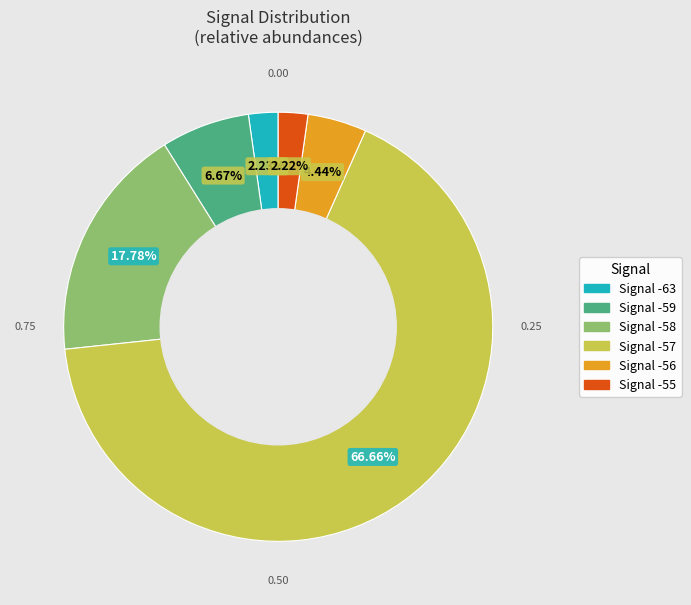

Is the sum of Signal -57 and Signal -63 greater than half?

Yes